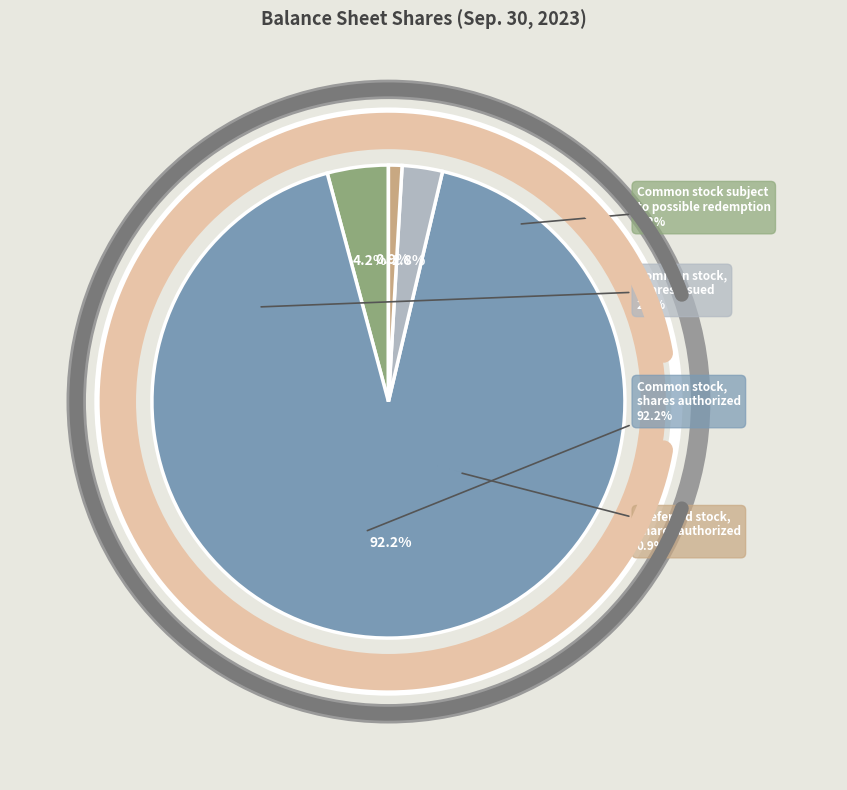

Approximately how many times larger is the value at Common stock, shares issued compared to Preferred stock, shares authorized?

3.0